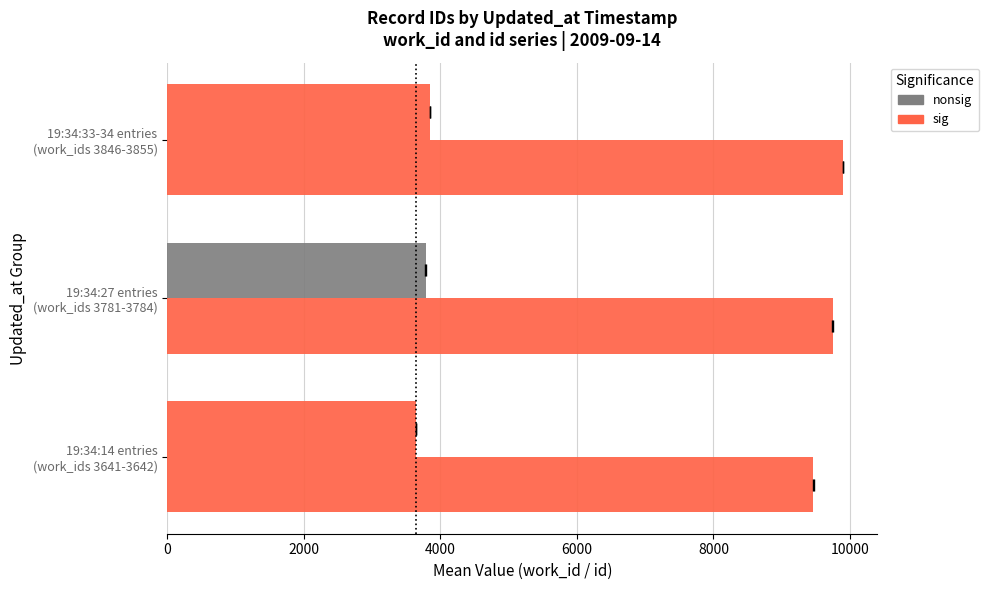

Which series has the largest total across all categories?

id